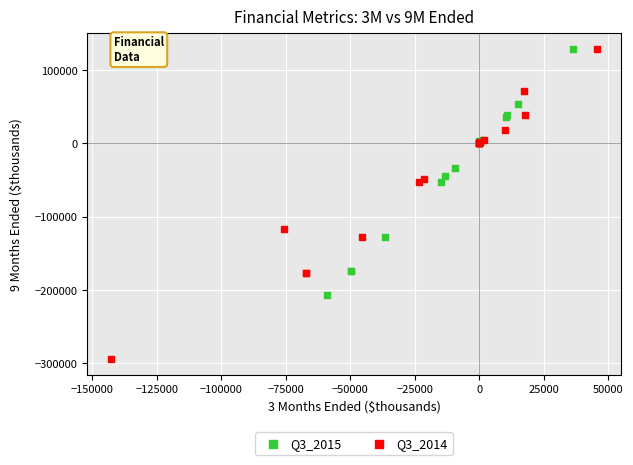

Which series contains the lowest Y value?

Q3_2014